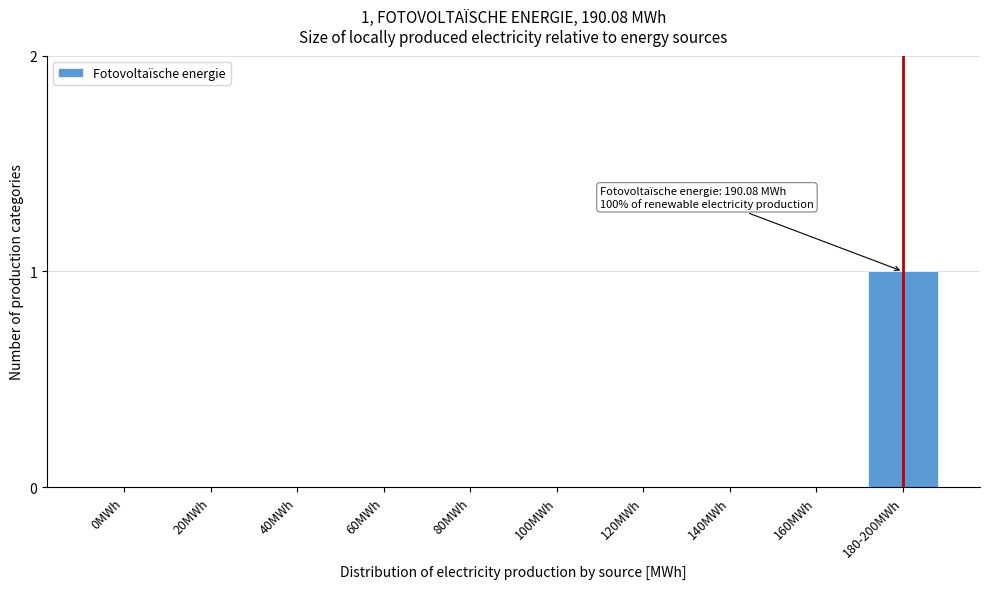

Reading left to right, list all the values displayed in this chart.

0MWh=0	20MWh=0	40MWh=0	60MWh=0	80MWh=0	100MWh=0	120MWh=0	140MWh=0	160MWh=0	180-200MWh=1